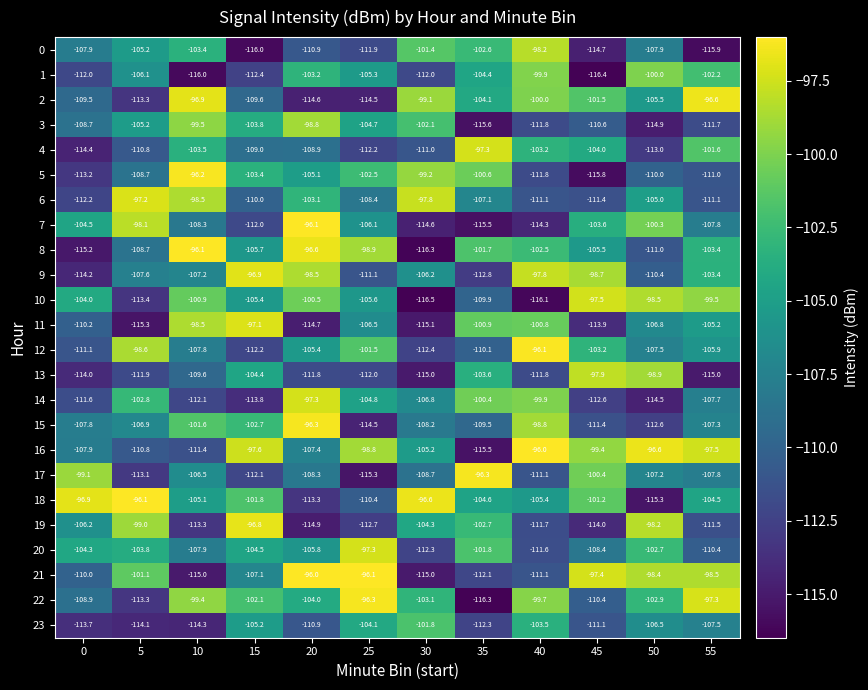

What is the difference between the 5 values at 0 and 55?

2.2